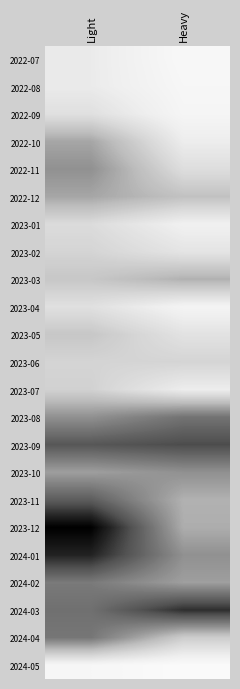

How many distinct data groups are displayed?

23